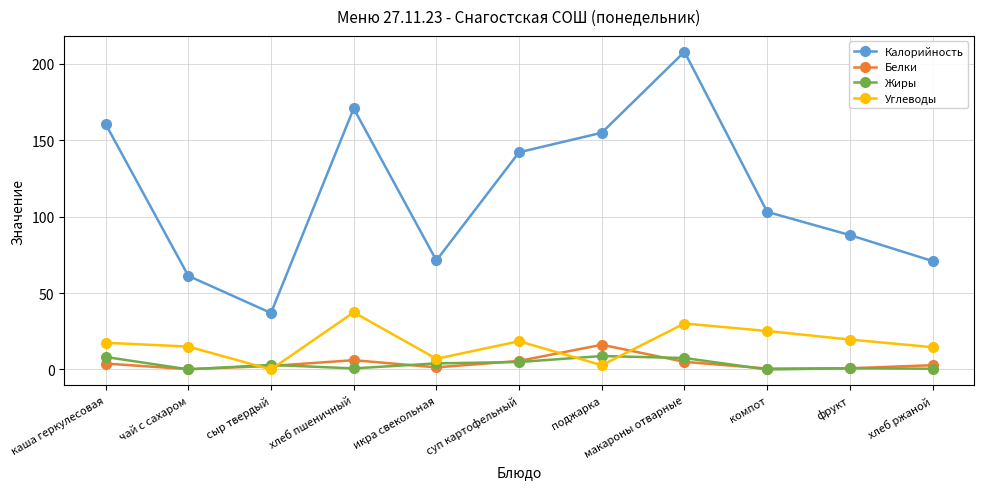

Rank the series by their maximum value, from lowest to highest.

Жиры, Белки, Углеводы, Калорийность